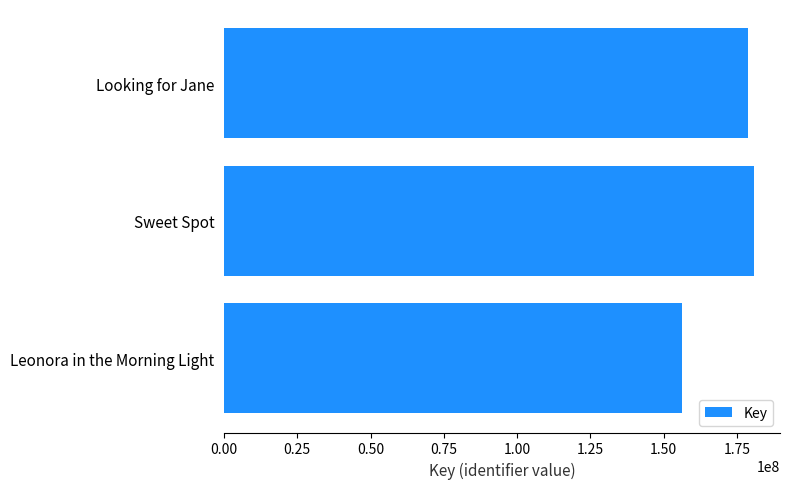

What is the change in value from Looking for Jane to Leonora in the Morning Light?

-22197226